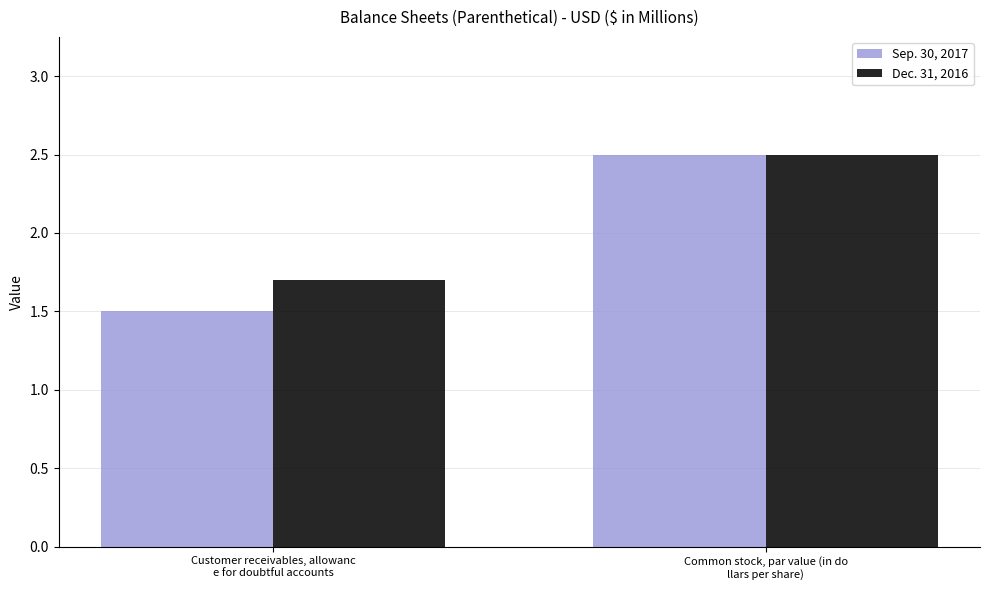

What is the sum of the Dec. 31, 2016 values at Customer receivables, allowanc
e for doubtful accounts and Common stock, par value (in do
llars per share)?

4.2